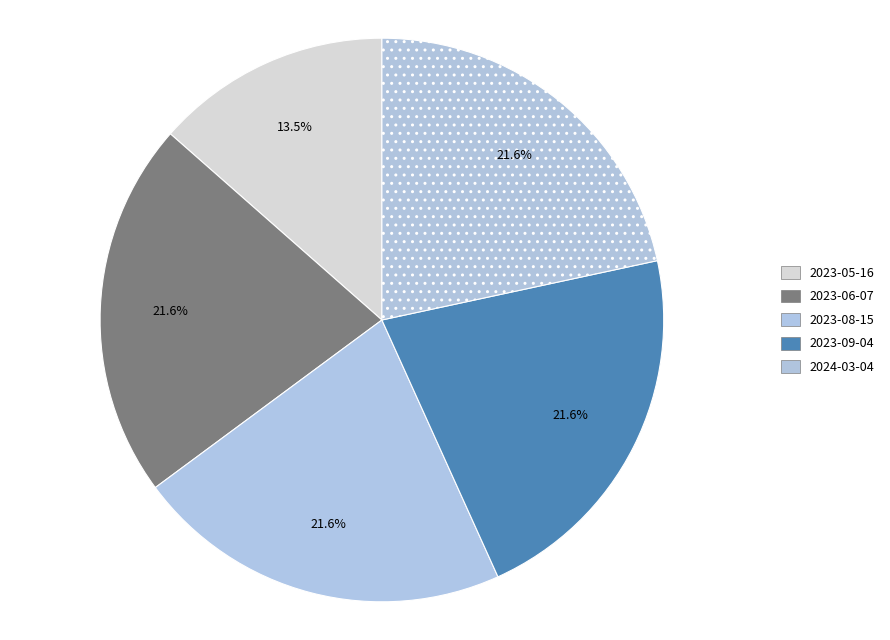

How many segments does this pie chart have?

5